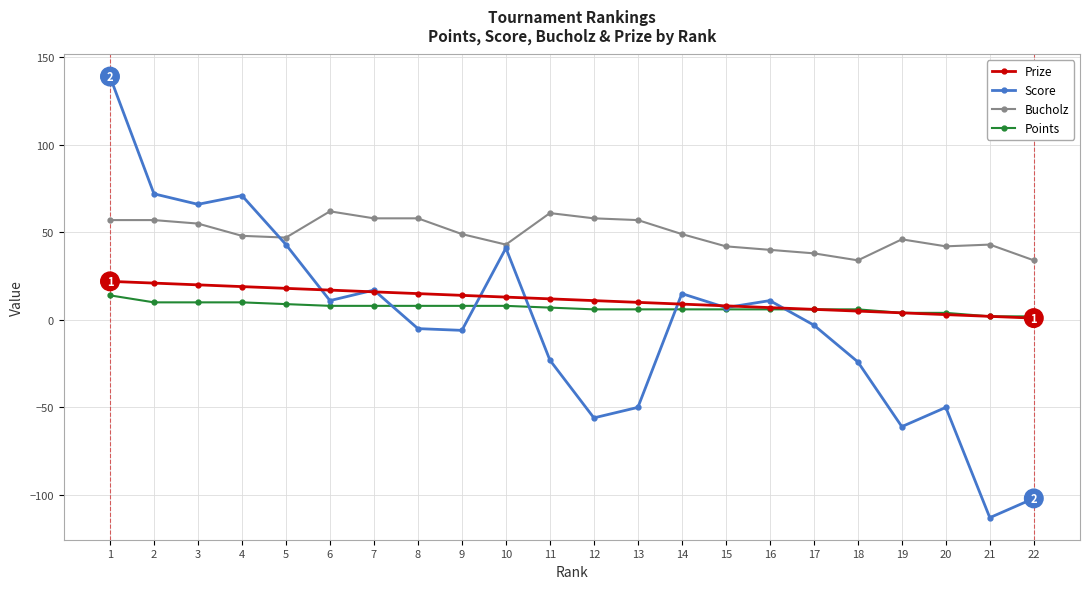

What is the minimum value for Bucholz?

34